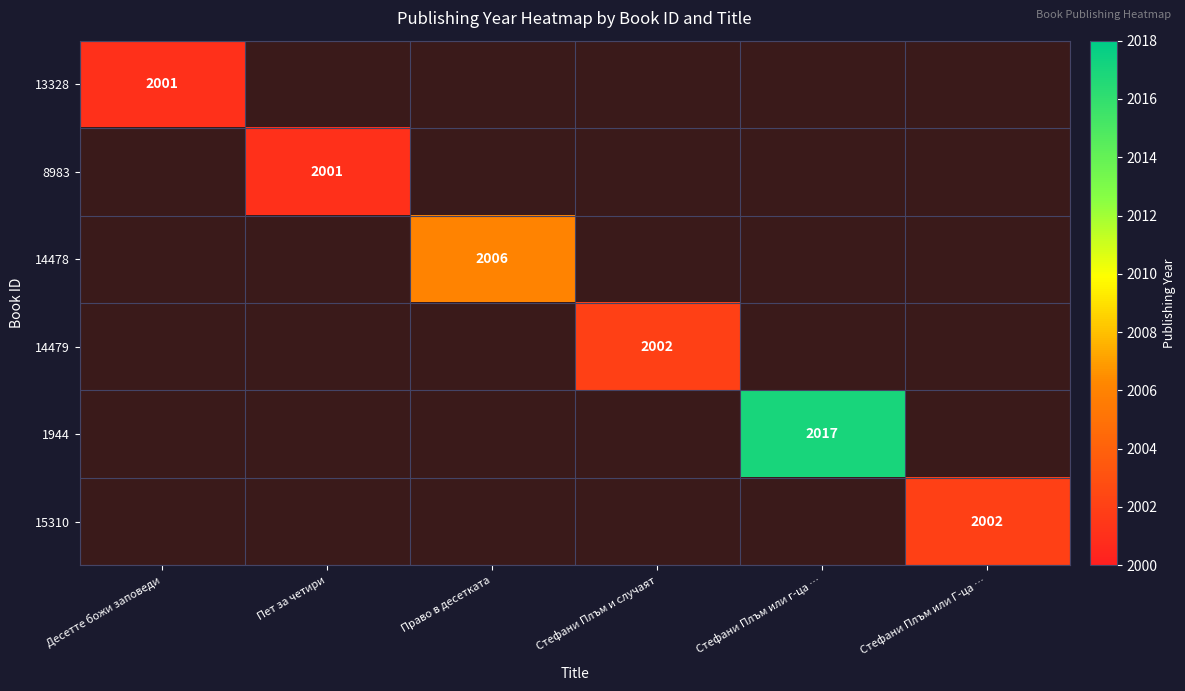

The 1944 series shows 2017 at Стефани Плъм или г-ца …. True or false?

True